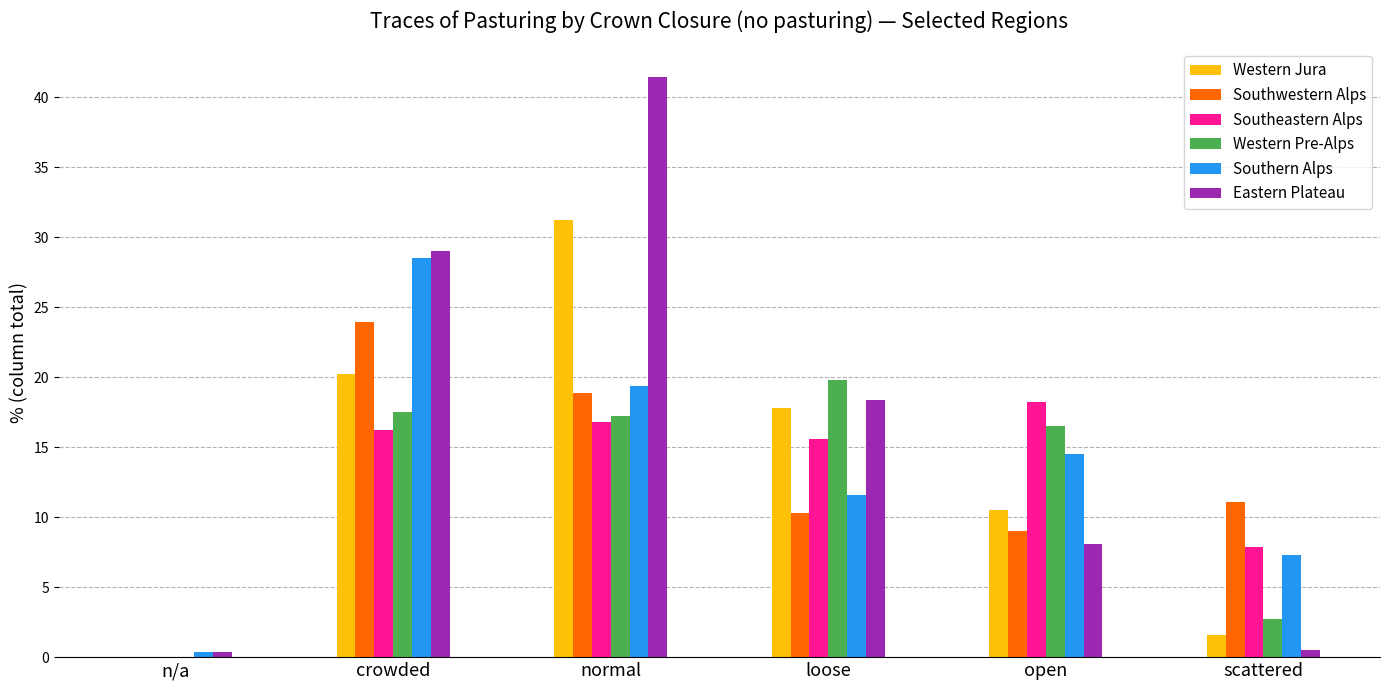

What are all the series names shown in the legend?

Western Jura, Southwestern Alps, Southeastern Alps, Western Pre-Alps, Southern Alps, Eastern Plateau